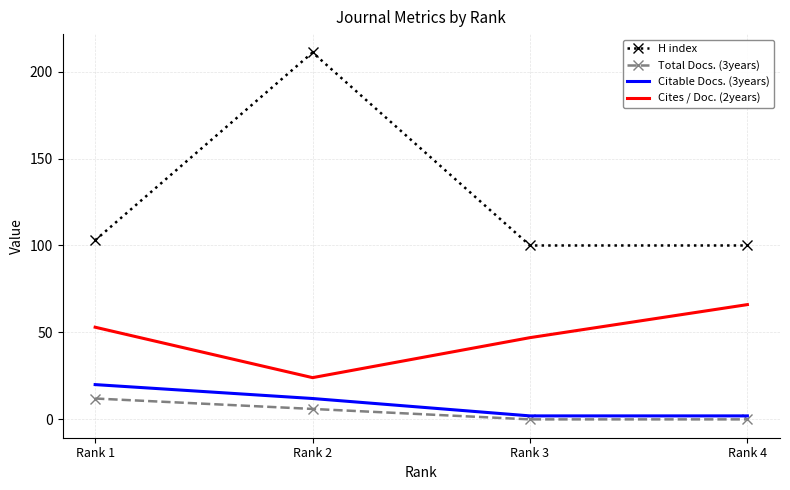

What is the sum of the Total Docs. (3years) values at Rank 3 and Rank 2?

6